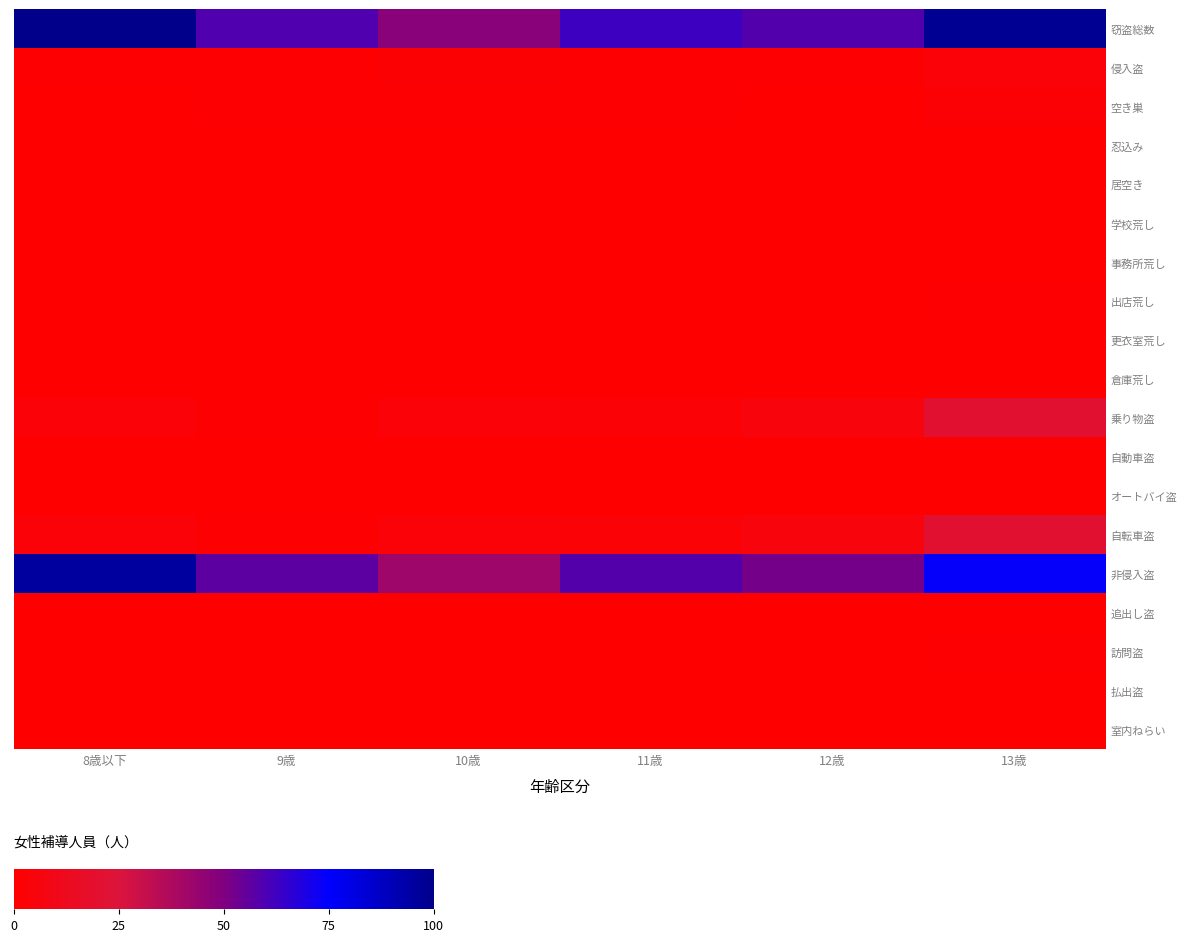

At which category is the sum across all series the highest?

13歳